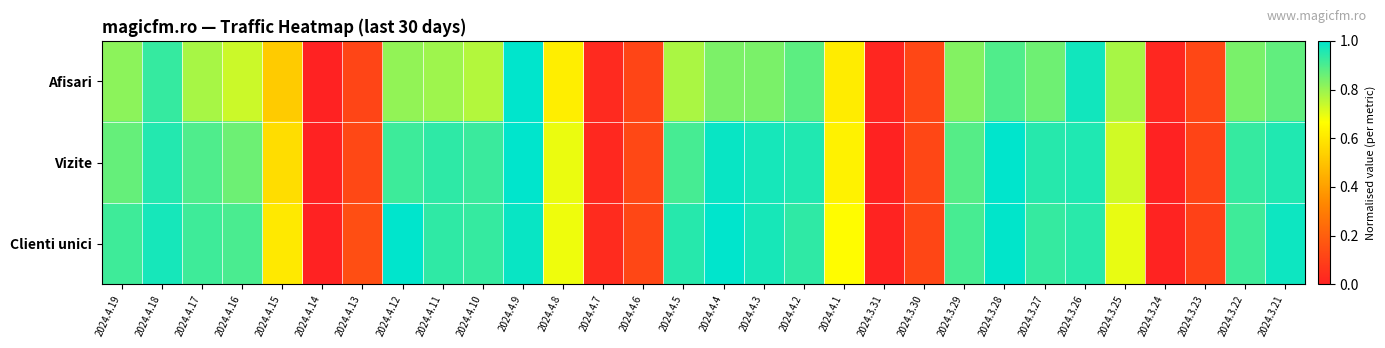

Rank the series at 2024.3.29 from lowest to highest value.

Afisari, Vizite, Clienti unici